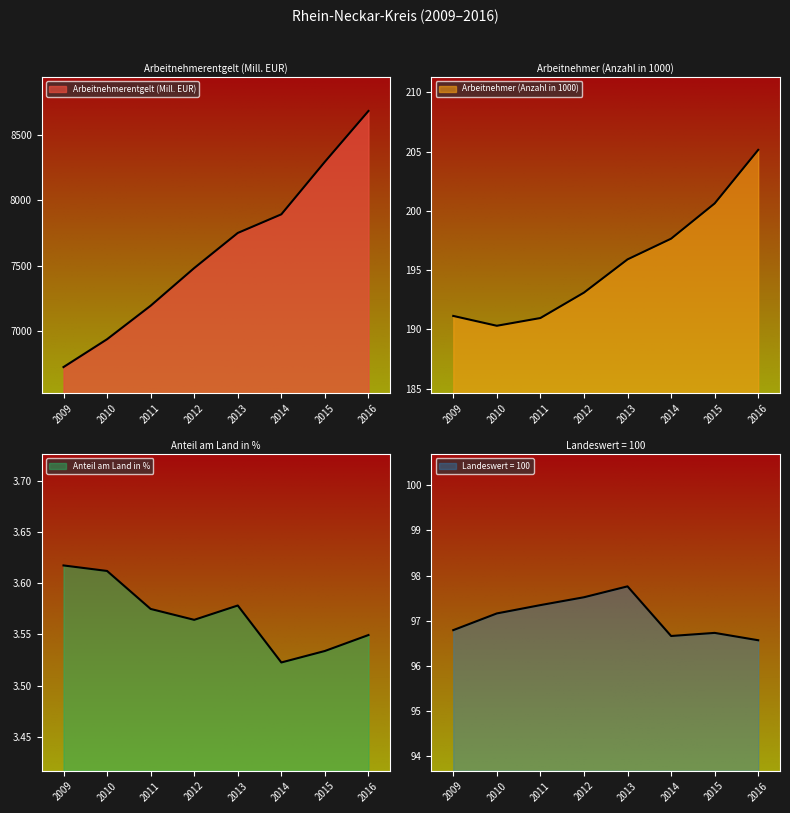

What is the total value across all series at 2016?

8988.8